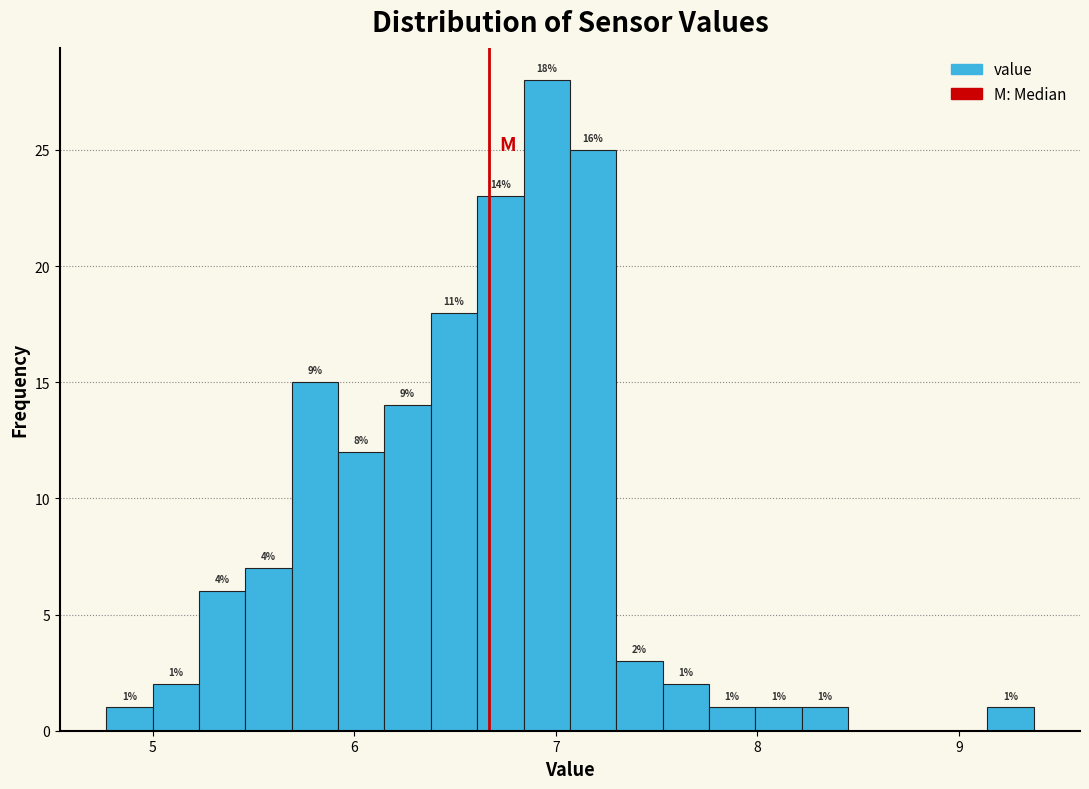

Around what value on the x-axis is the tallest bar? Give the approximate position of its centre, as read against the axis.

7.0